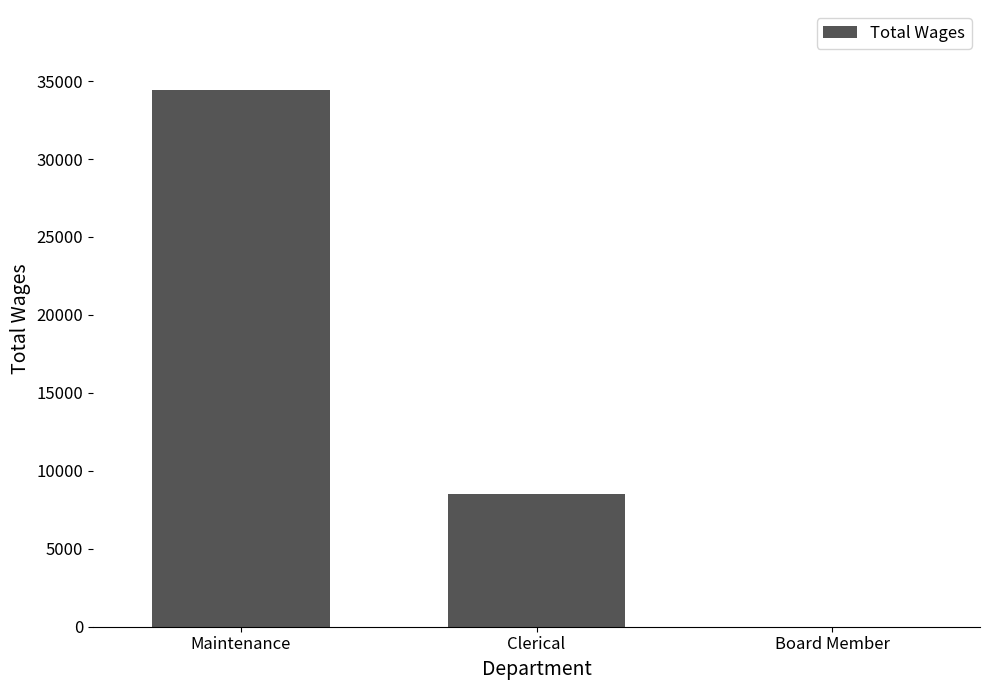

Between Maintenance and Board Member, which is larger?

Maintenance